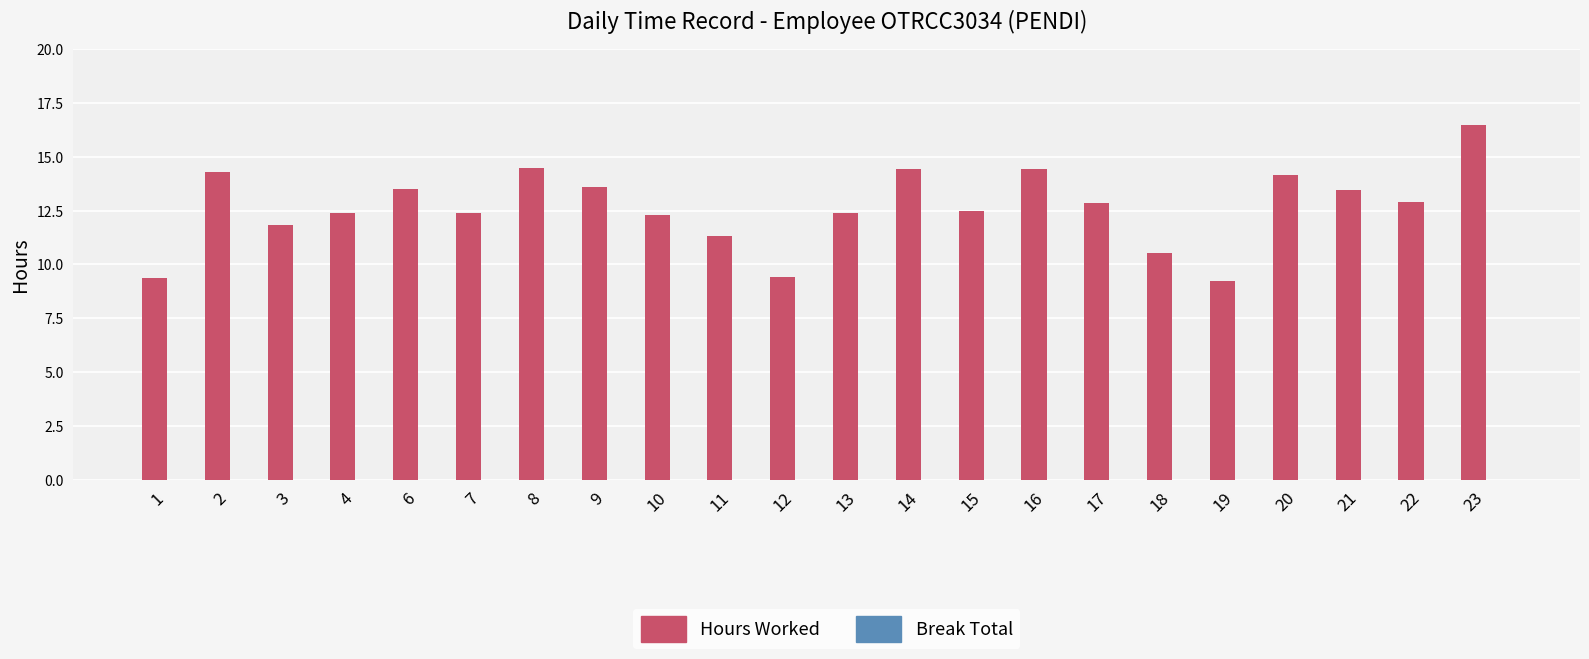

What is the smallest value displayed?

9.2